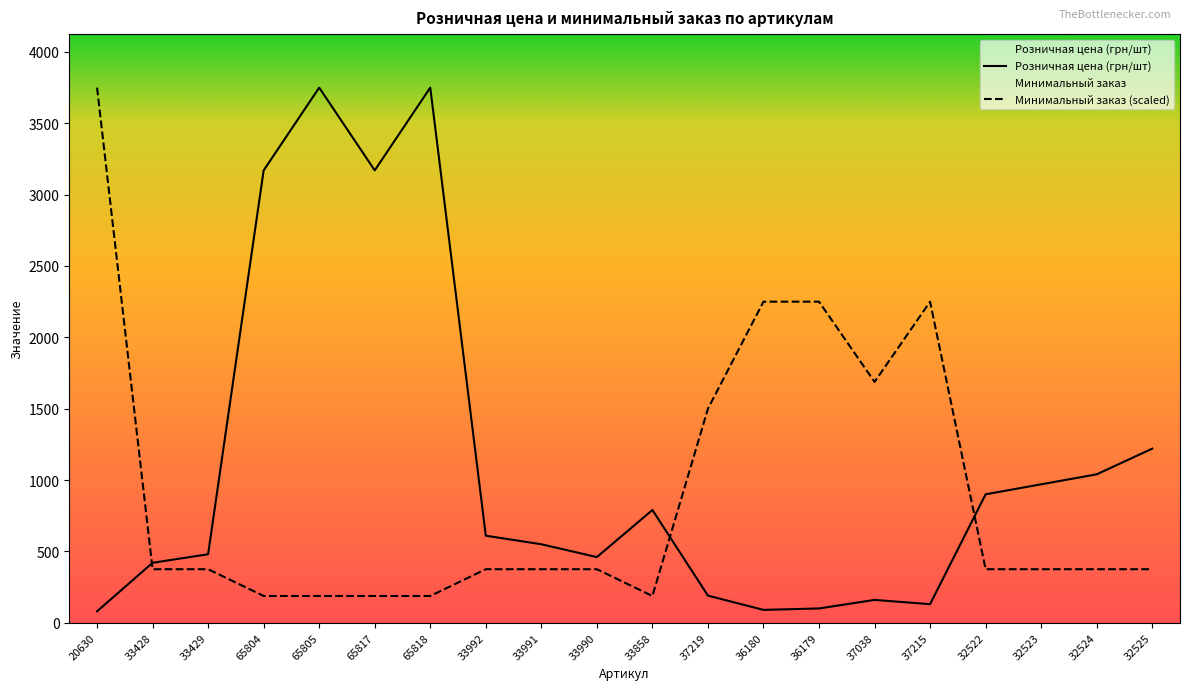

What is the label of the 2nd point from the left?

33428